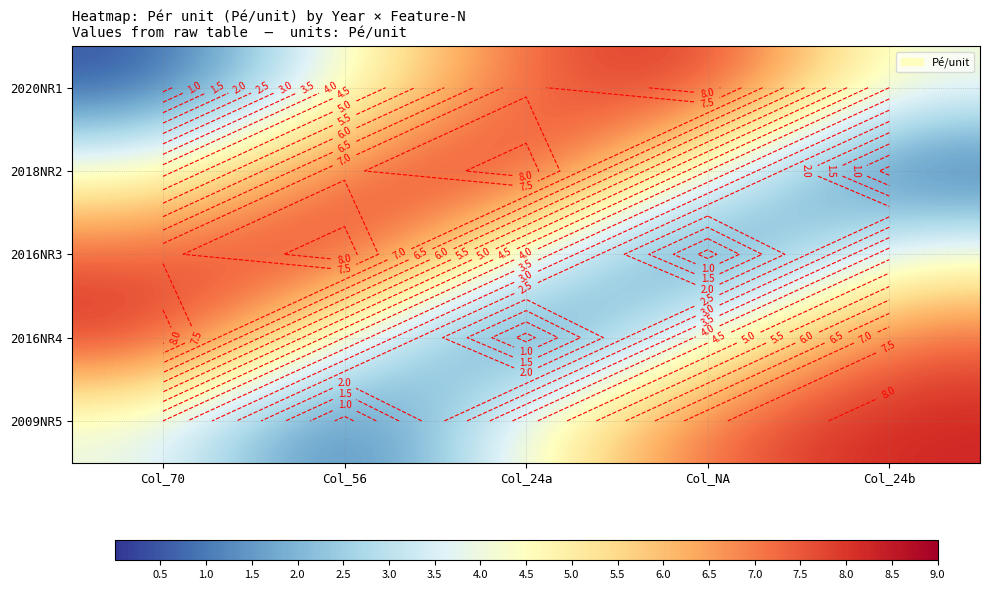

Rank the categories by 2016NR4 value from lowest to highest.

Col_24a, Col_56, Col_NA, Col_24b, Col_70